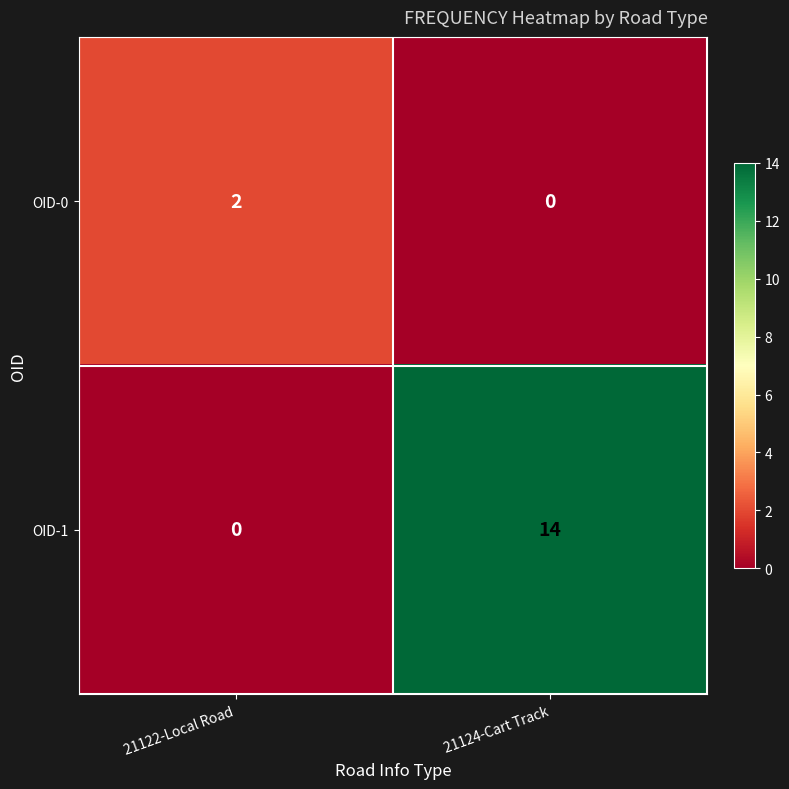

What is the difference between the highest and lowest values at 21122-Local Road?

2